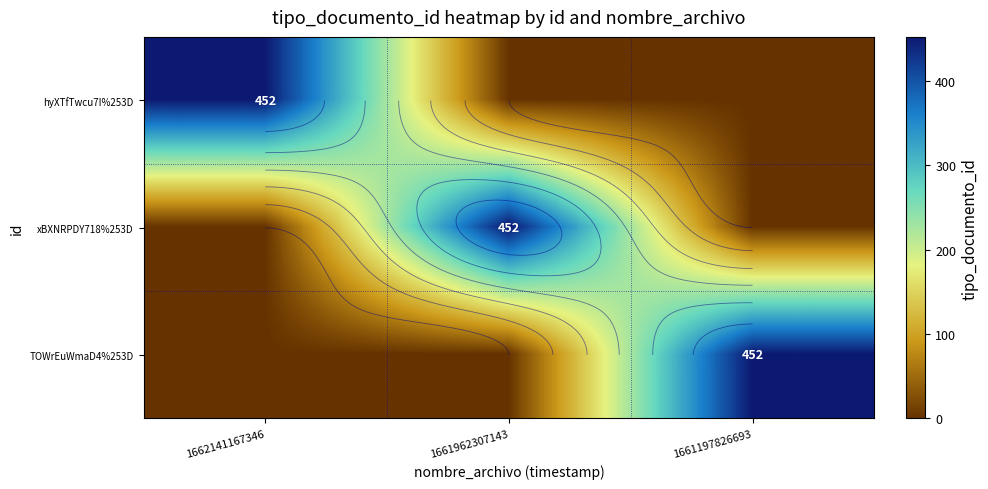

Which series has the widest spread of values?

hyXTfTwcu7I%253D